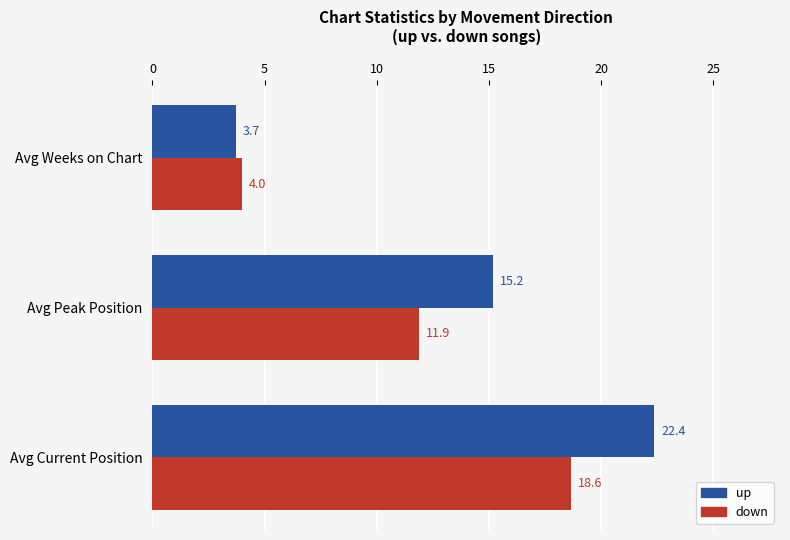

What is the approximate value of down at Avg Current Position?

18.6